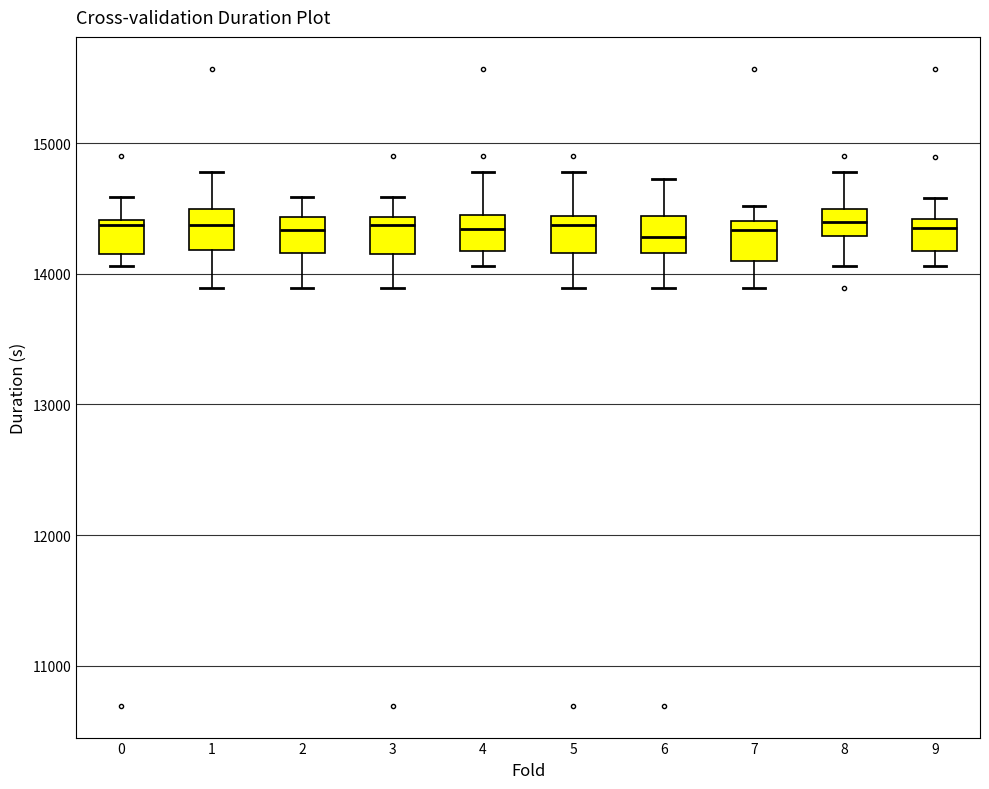

Reading left to right, read every box against the y-axis: the position of its median line, the range the box covers, and the ends of its whiskers. The values are not printed on the chart, so give them approximately, as read against the axis.

0: median 14400 (just below the box's upper edge), box 14200 to 14400, whiskers 14100 to 14600
1: median 14400, box 14200 to 14500, whiskers 13900 to 14800
2: median 14300, box 14200 to 14400, whiskers 13900 to 14600
3: median 14400 (just below the box's upper edge), box 14200 to 14400, whiskers 13900 to 14600
4: median 14300, box 14200 to 14500, whiskers 14100 to 14800
5: median 14400 (just below the box's upper edge), box 14200 to 14400, whiskers 13900 to 14800
6: median 14300, box 14200 to 14400, whiskers 13900 to 14700
7: median 14300, box 14100 to 14400, whiskers 13900 to 14500
8: median 14400, box 14300 to 14500, whiskers 14100 to 14800
9: median 14400 (just below the box's upper edge), box 14200 to 14400, whiskers 14100 to 14600